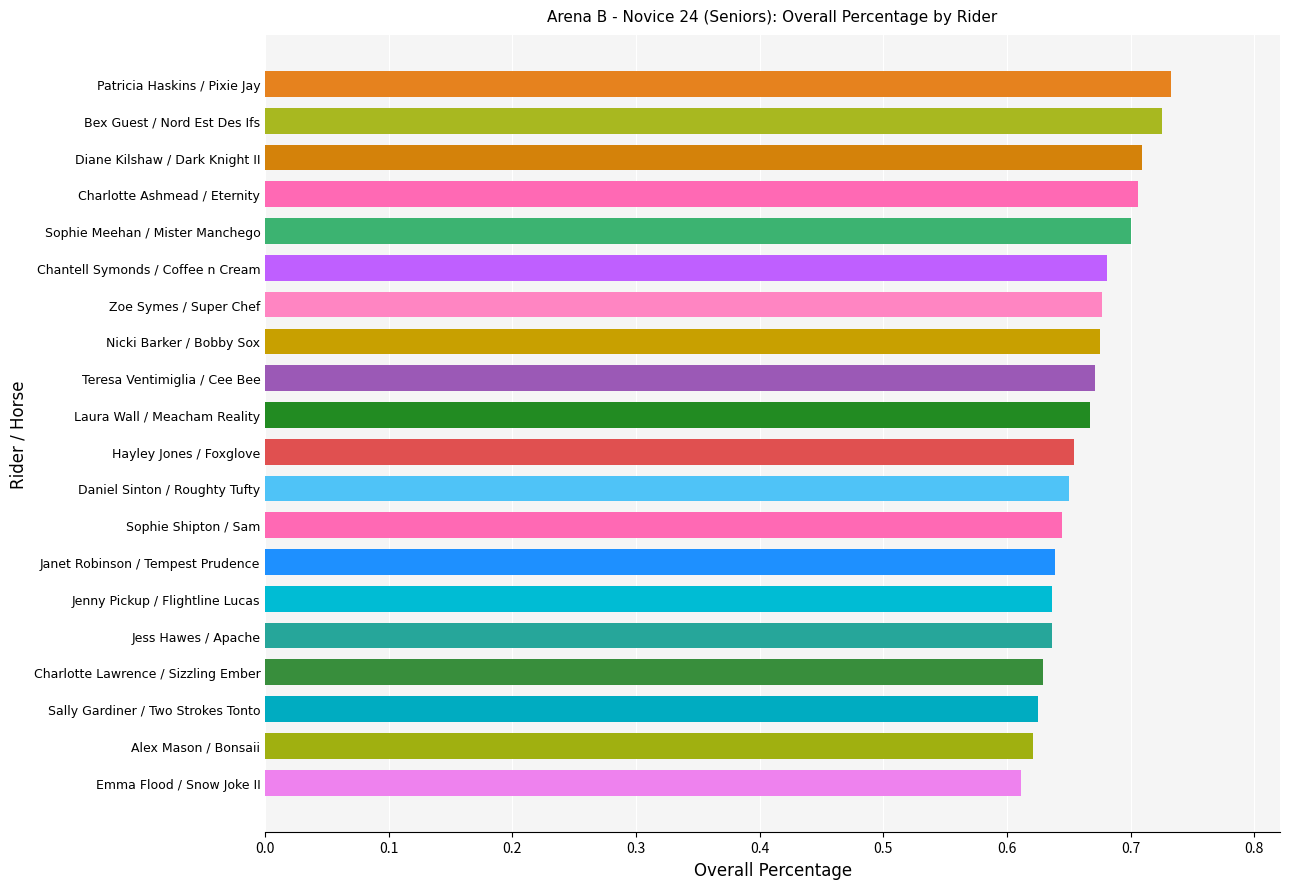

True or false: the data shows 0.7 at Daniel Sinton / Roughty Tufty.

True